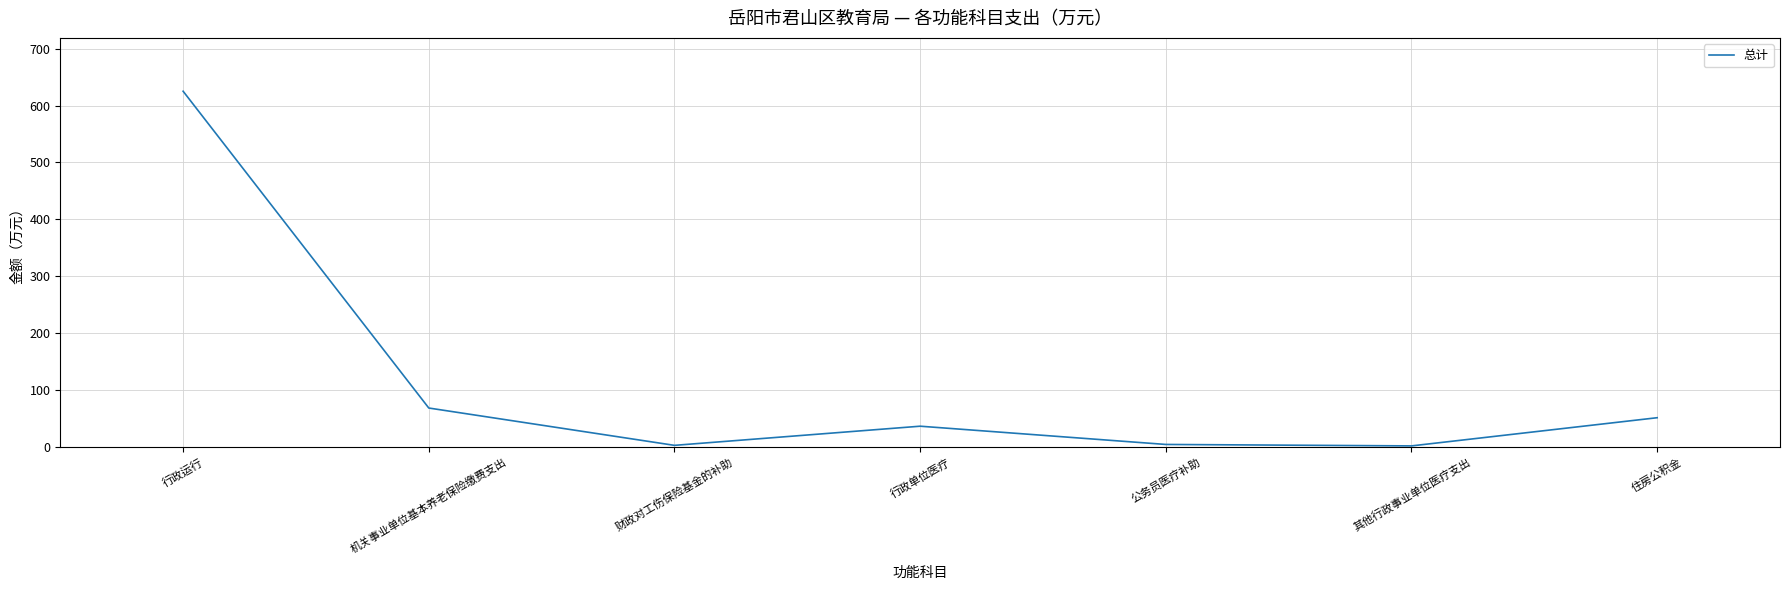

What is the ratio of the value at 公务员医疗补助 to the value at 机关事业单位基本养老保险缴费支出?

0.1